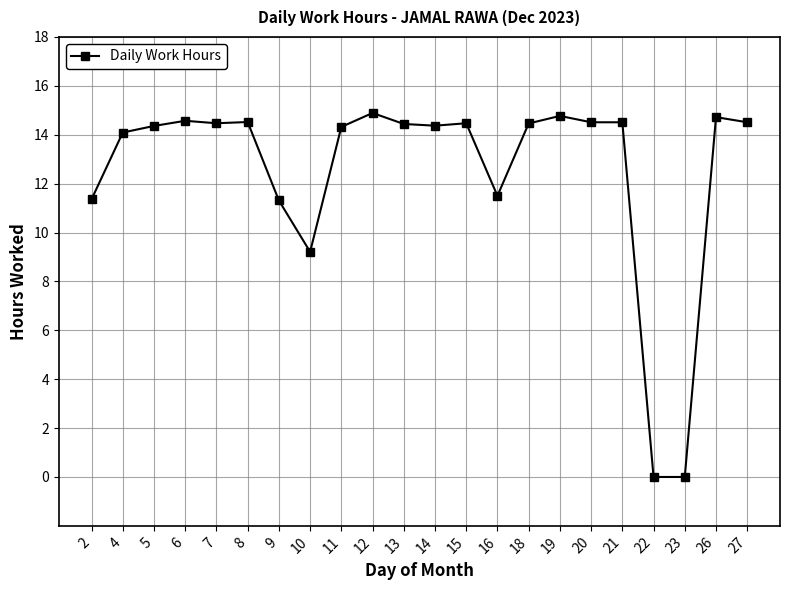

True or false: the data shows 6.5 at 12.

False